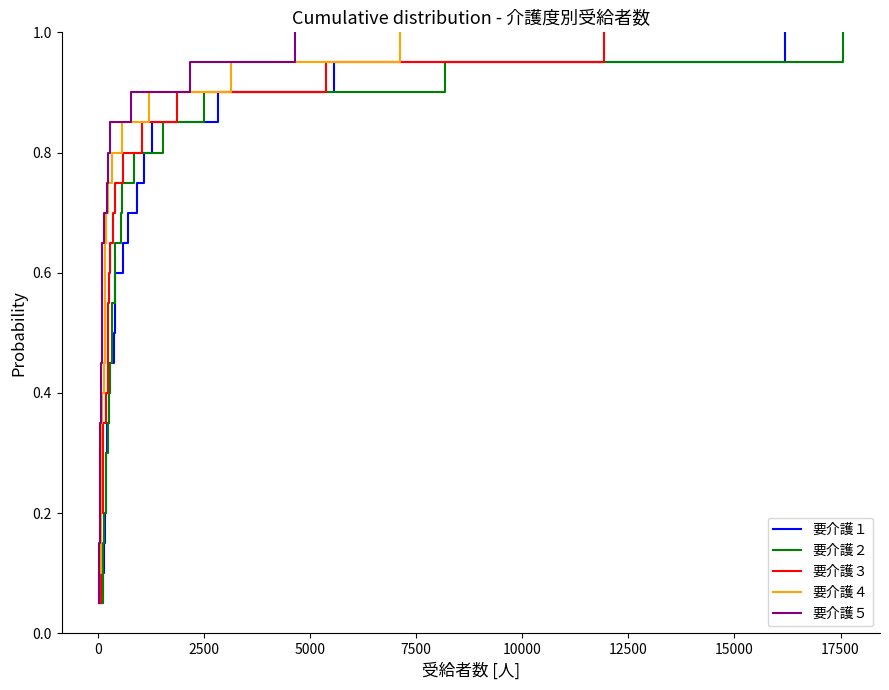

Does the chart have visible grid lines?

No